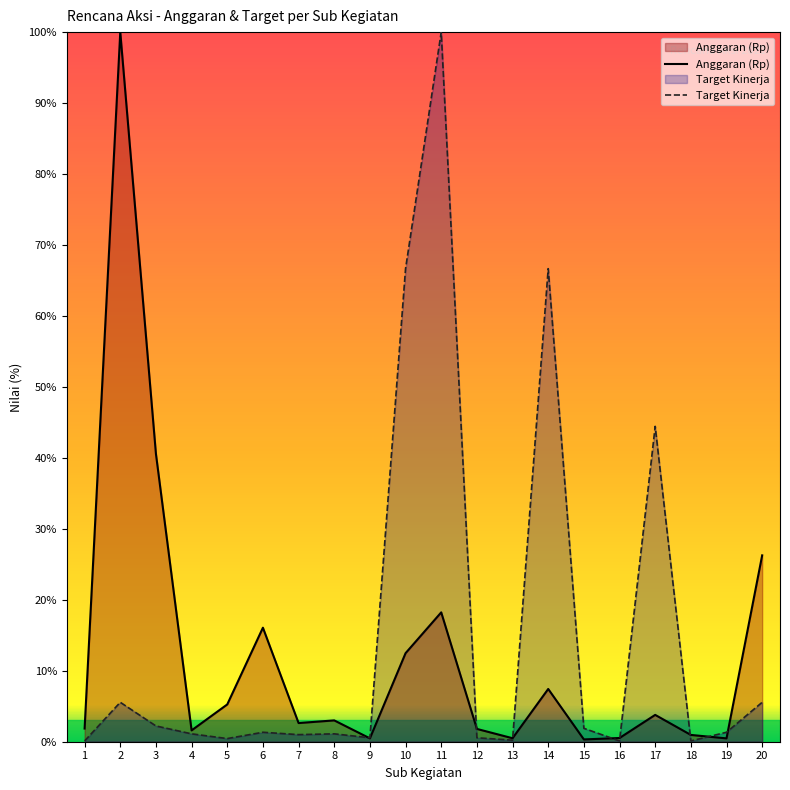

Which has a higher value, 17 or 10?

10